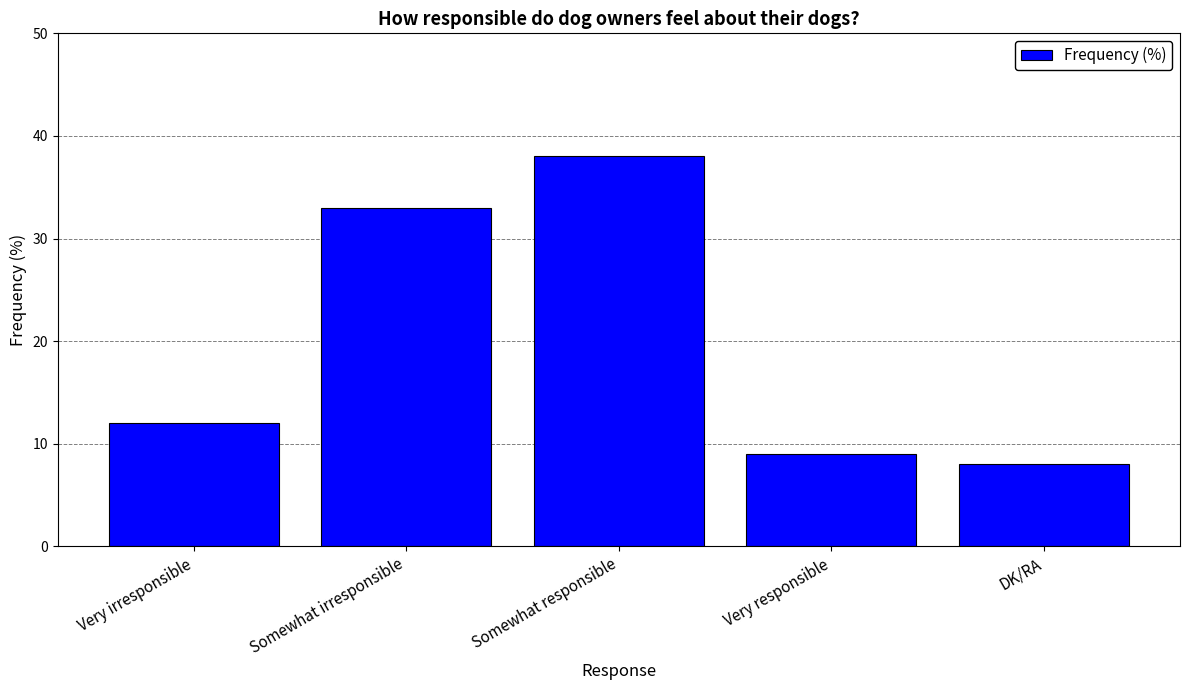

Is it true that the value at Somewhat irresponsible is 33?

True